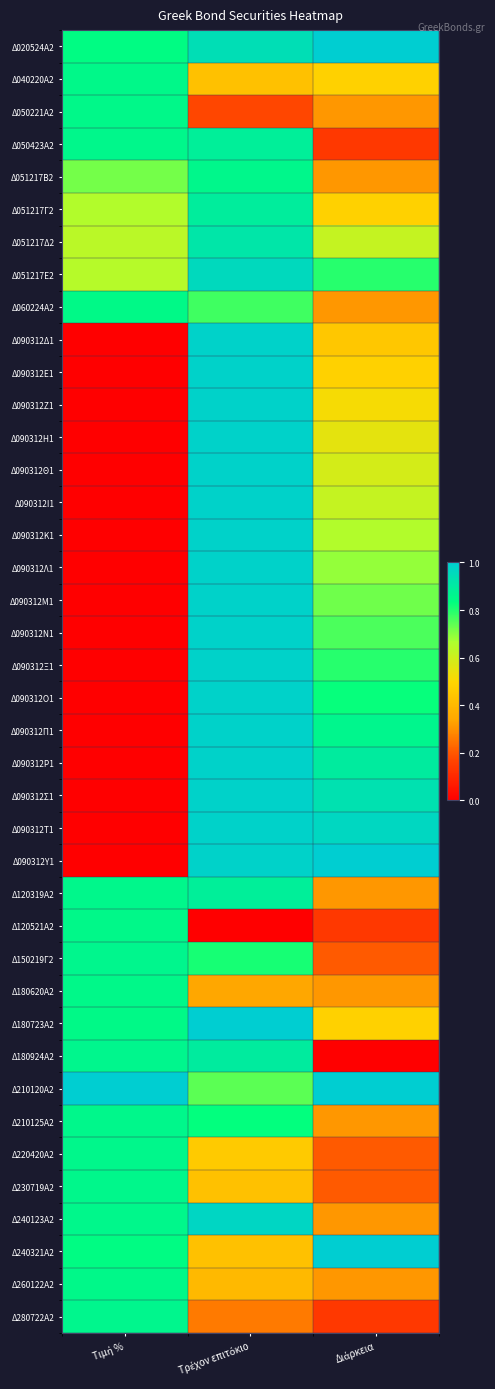

Which has a higher value, Τιμή % or Διάρκεια?

Διάρκεια